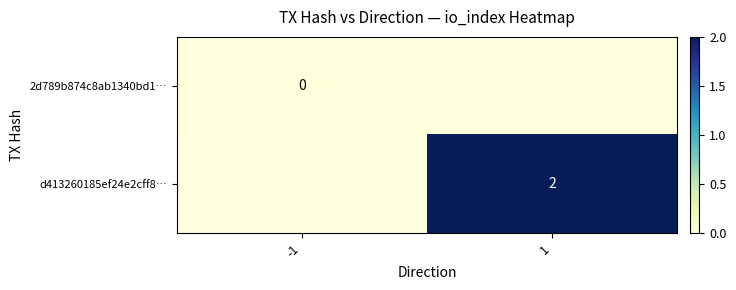

The d413260185ef24e2cff8… series shows 3 at 1. True or false?

False